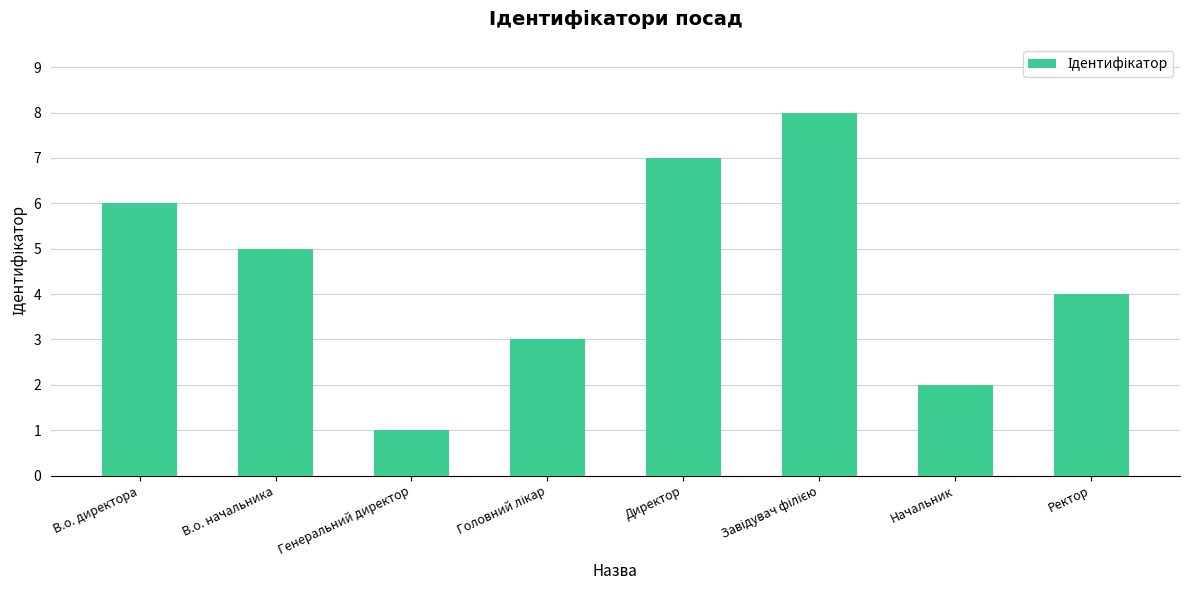

How many series are shown in this chart?

1